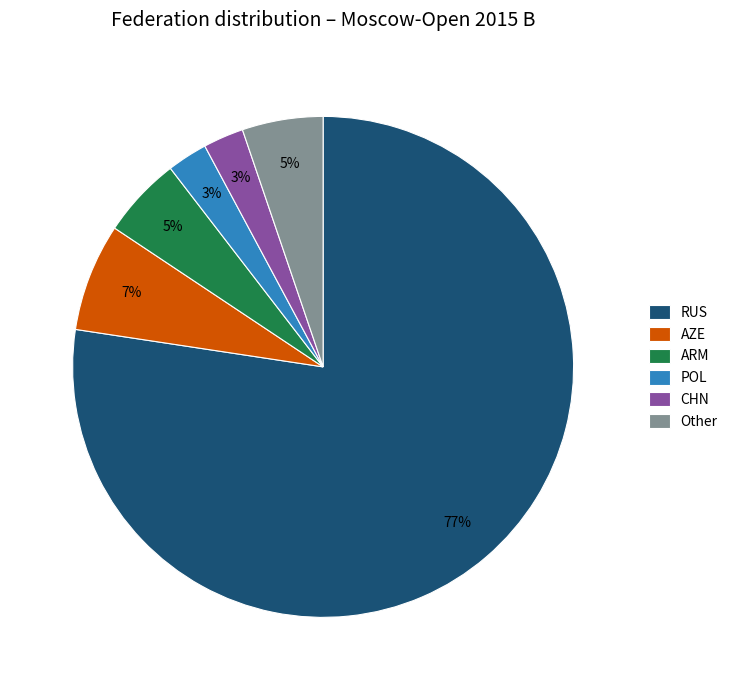

To the nearest percent, what is the average slice percentage?

17%